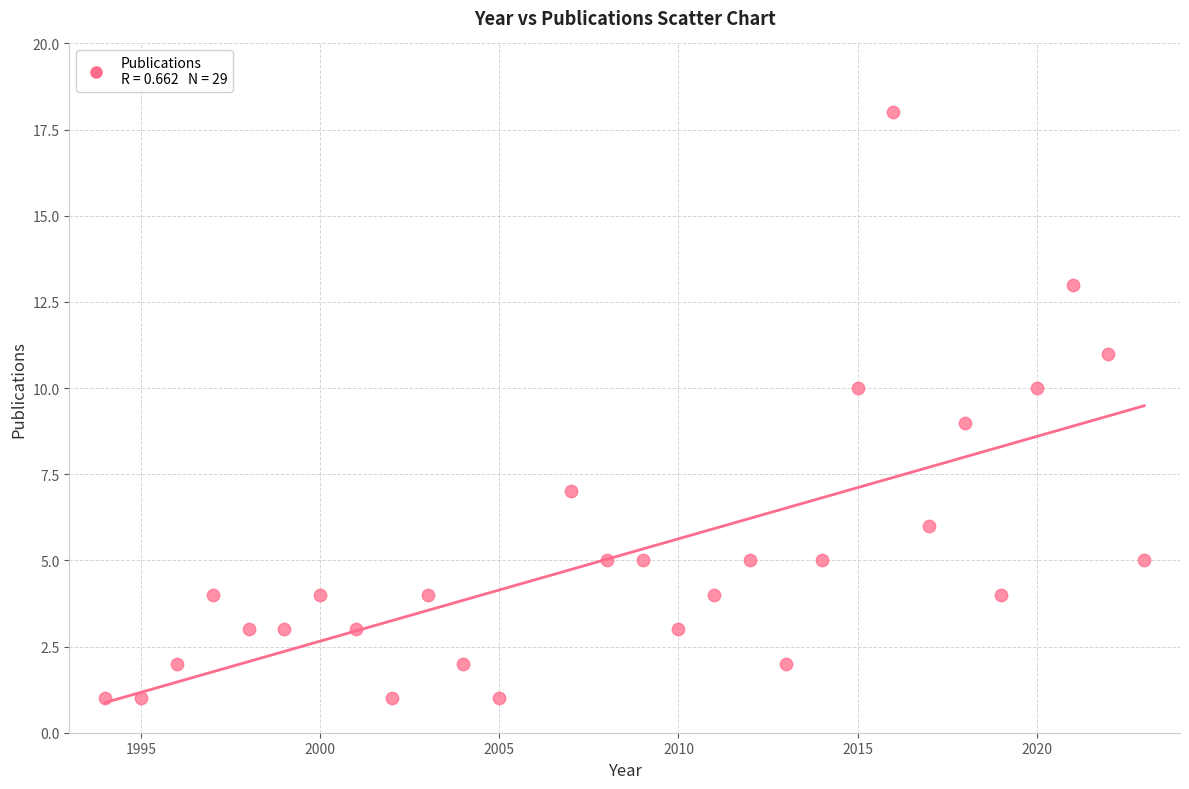

What is the range of X values (max minus min)?

29